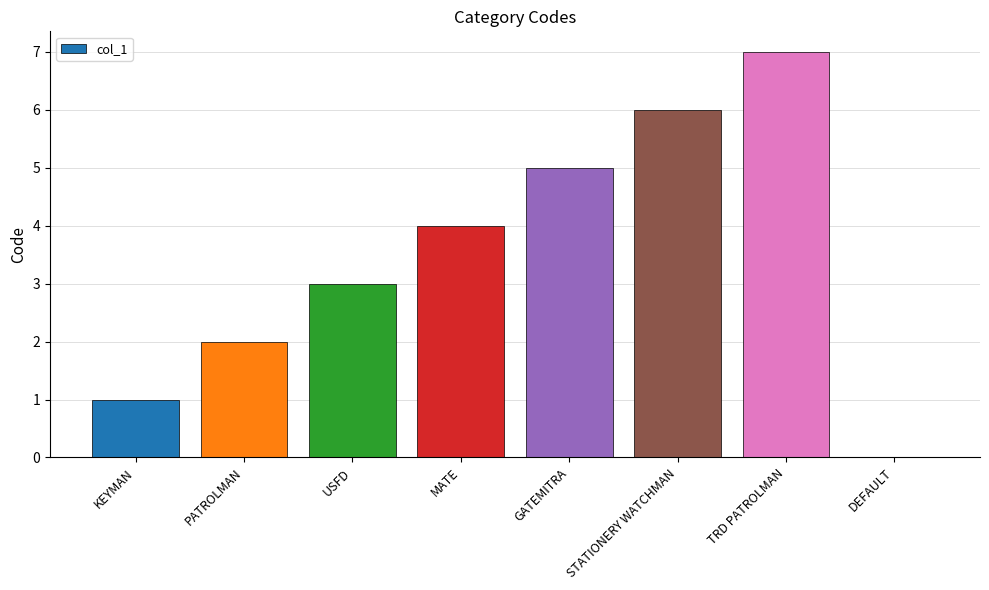

What is the sum of the values at KEYMAN and USFD?

4